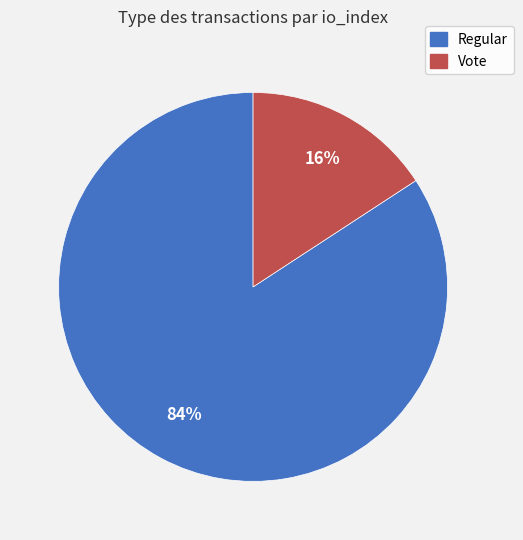

Which slice is the smallest?

Vote